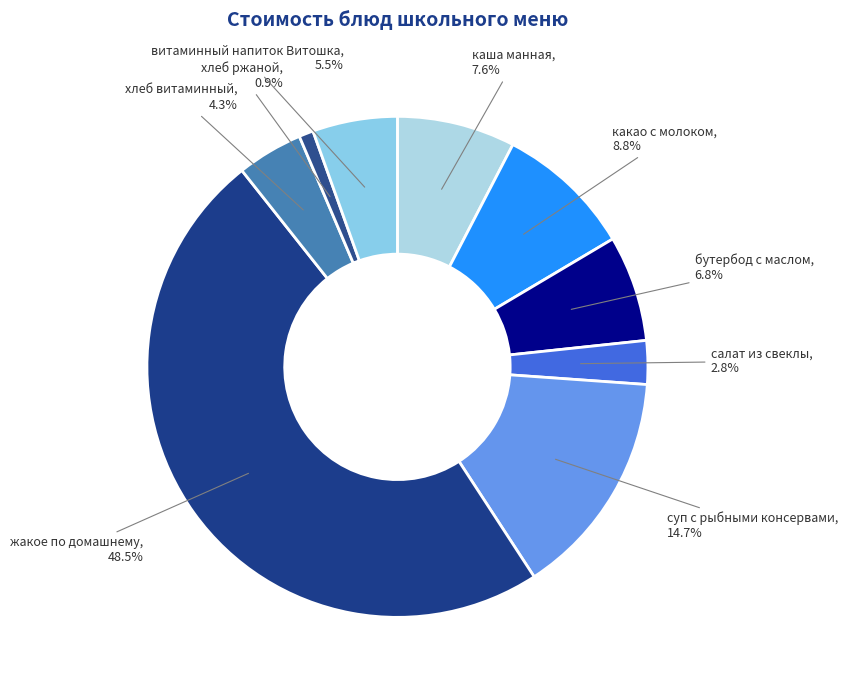

Which category has the biggest portion of the pie?

жакое по домашнему